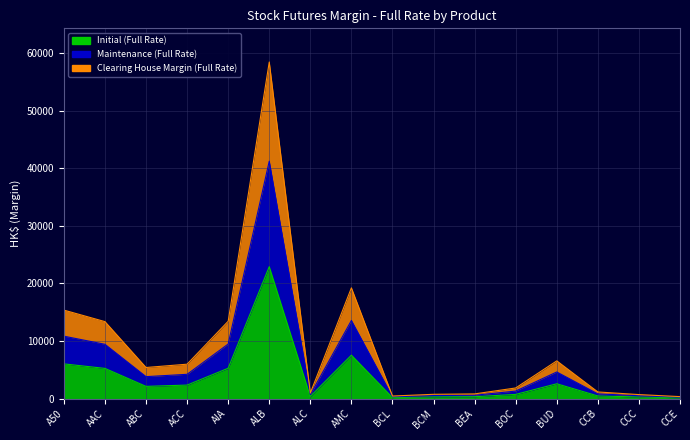

Reading left to right, what are all the values shown in this chart?

Initial (Full Rate): 6024	5240	2114	2340	5266	22929	373	7541	171	288	316	720	2566	448	269	131
Maintenance (Full Rate): 10843	9432	3805	4212	9478	41272	671	13573	307	518	568	1296	4618	806	484	235
Clearing House Margin (Full Rate): 15373	13372	5395	5972	13438	58512	952	19243	436	735	806	1838	6548	1143	687	334